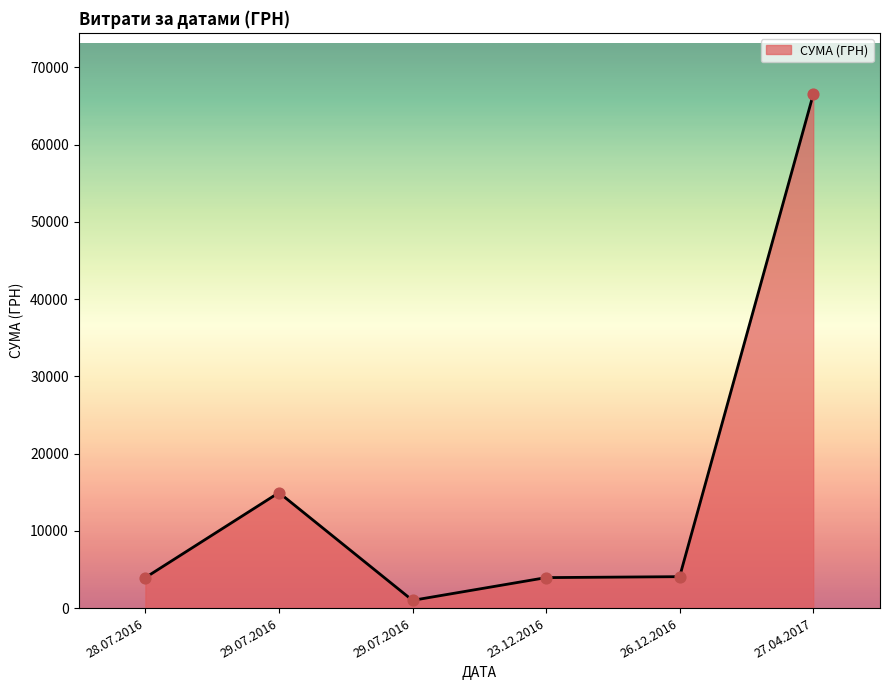

Count the number of data series in this chart.

1